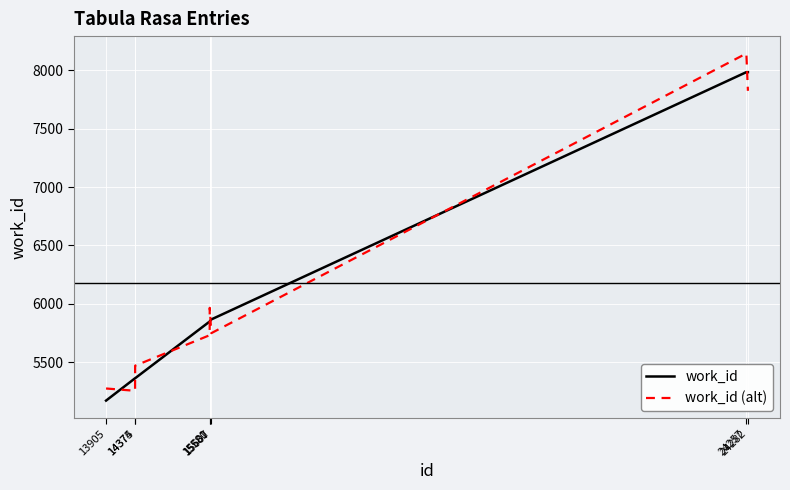

Which series has the largest range (max minus min)?

work_id (alt)